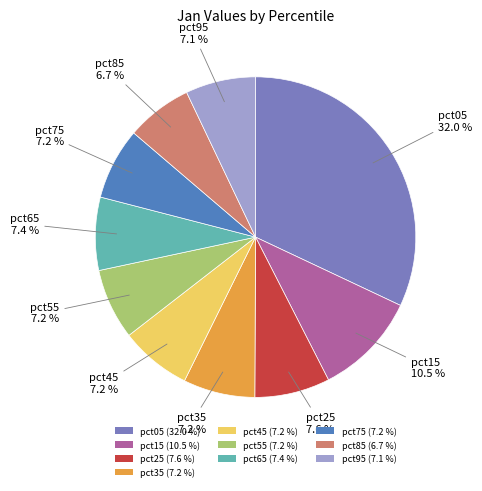

Approximately how many times larger is the value at pct75 (7.2 %) compared to pct15 (10.5 %)?

0.7